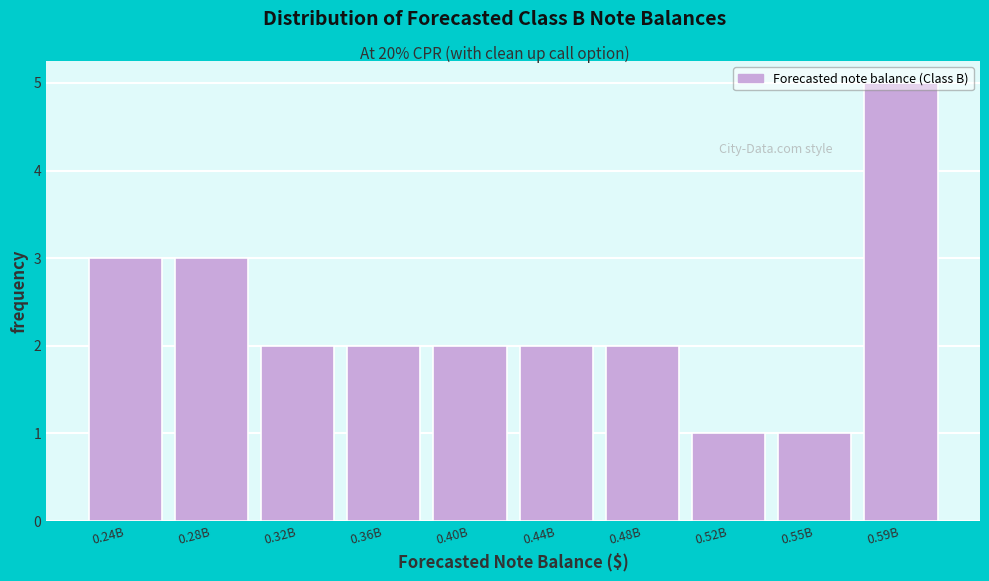

Between 0.44B and 0.24B, which is larger?

0.24B